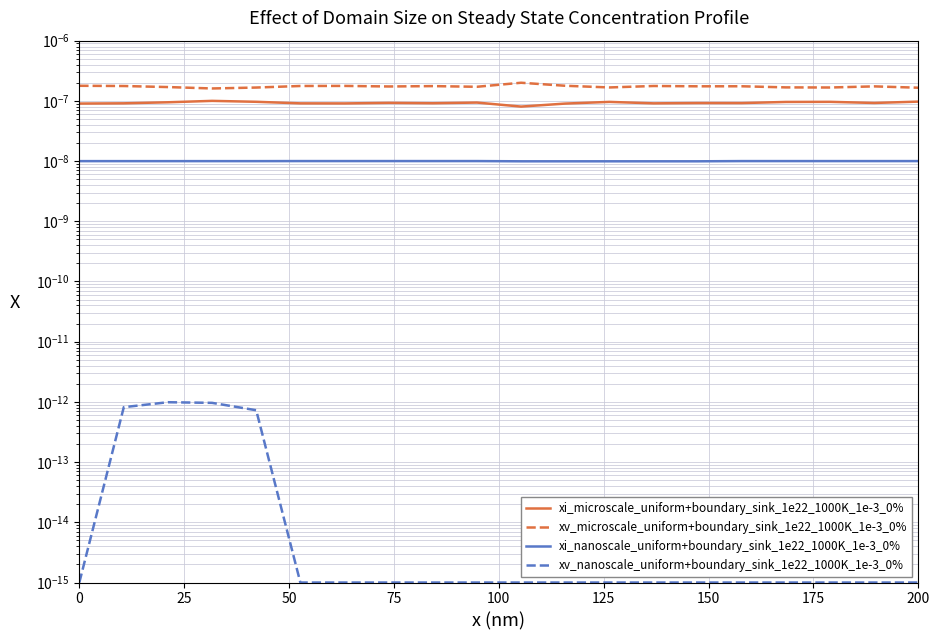

True or false: xi_nanoscale_uniform+boundary_sink_1e22_1000K_1e-3_0% and xi_microscale_uniform+boundary_sink_1e22_1000K_1e-3_0% intersect in this chart.

False